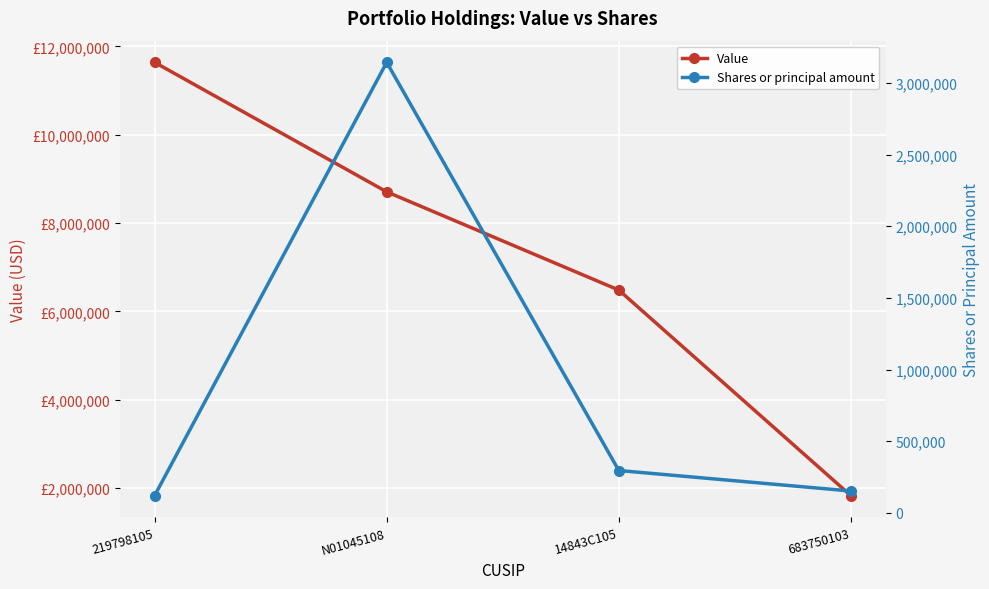

How many data points in Value are above 8708000?

1